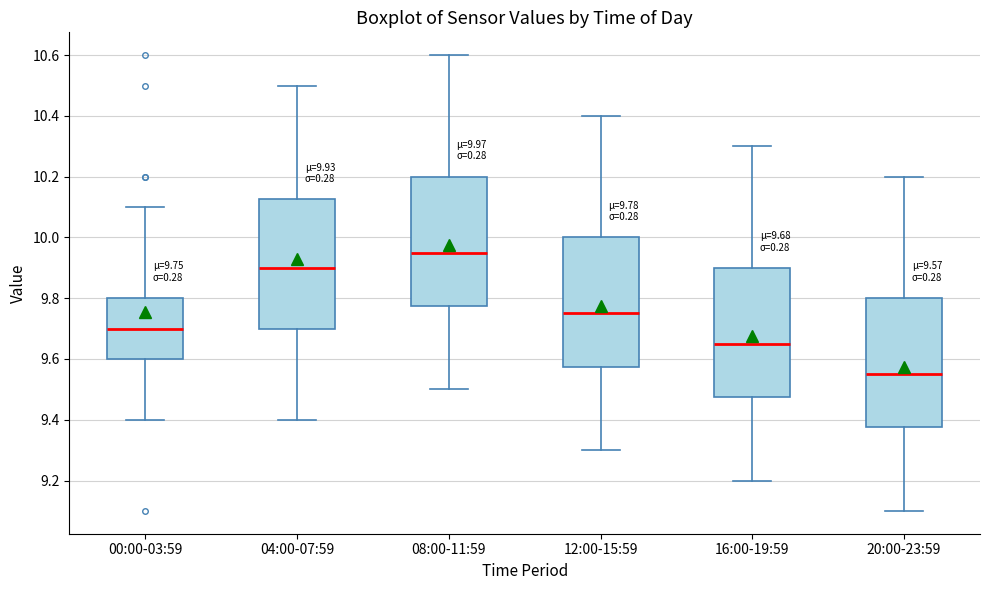

Which box's median line is the highest?

08:00-11:59